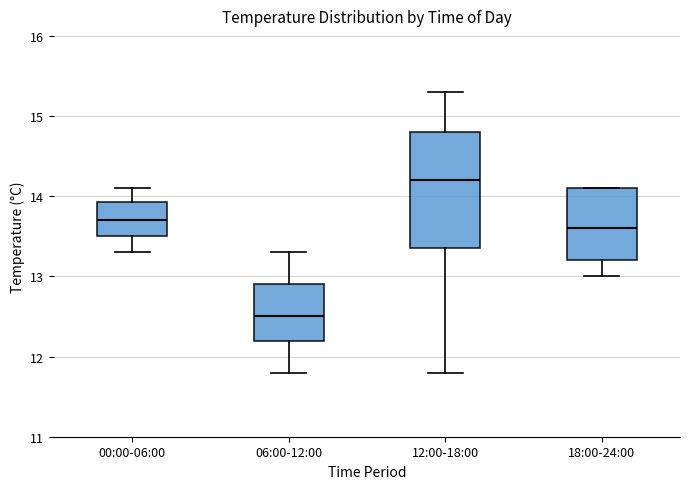

Reading left to right, transcribe this box plot: for each box, give where its median line is, the range the box spans, and where its two whiskers end, as read against the y-axis. The values are not printed on the chart, so give them approximately, as read against the axis.

00:00-06:00: median 13.7, box 13.5 to 13.9, whiskers 13.3 to 14.1
06:00-12:00: median 12.5, box 12.2 to 12.9, whiskers 11.8 to 13.3
12:00-18:00: median 14.2, box 13.4 to 14.8, whiskers 11.8 to 15.3
18:00-24:00: median 13.6, box 13.2 to 14.1, whiskers 13.0 to 14.1